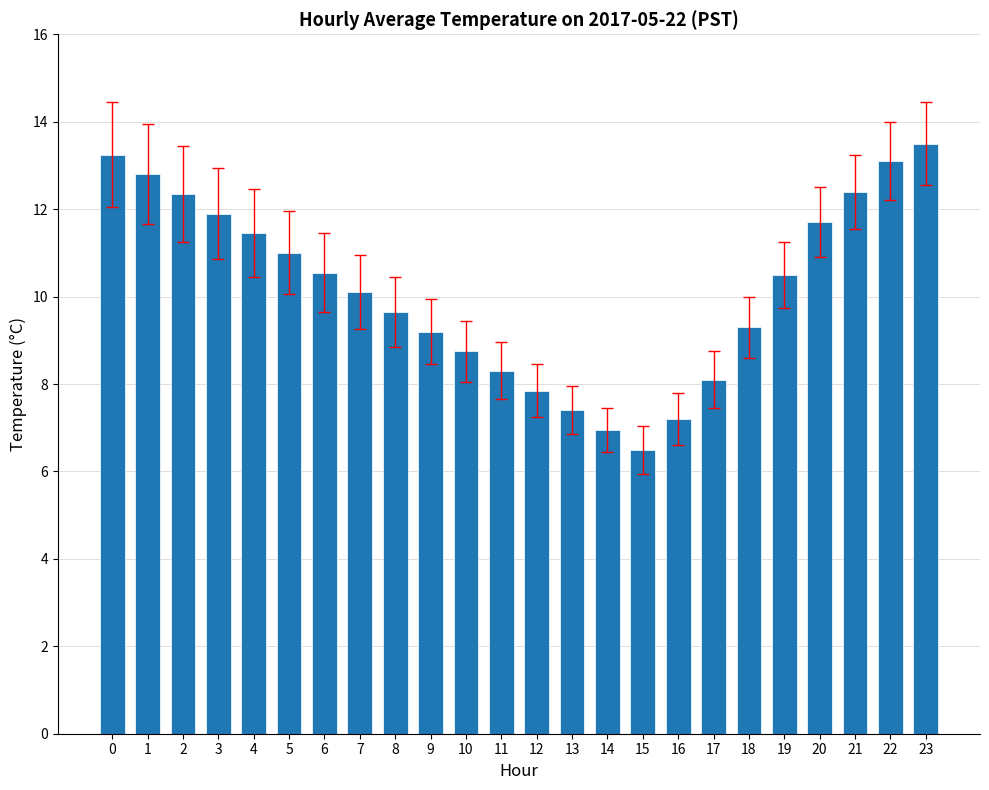

Does the chart contain any negative values?

No